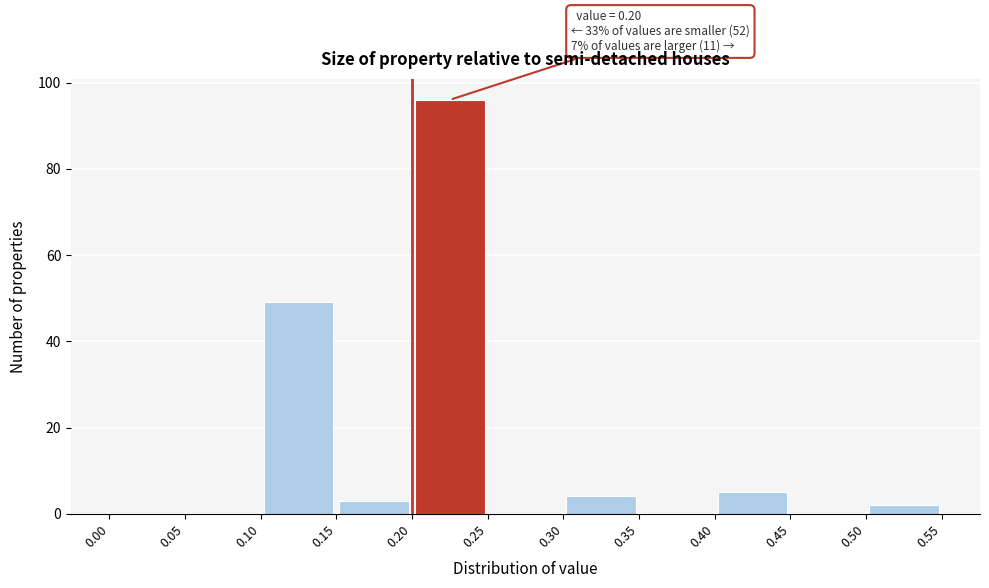

Over which range of the x-axis is the bar tallest?

0.20 to 0.25